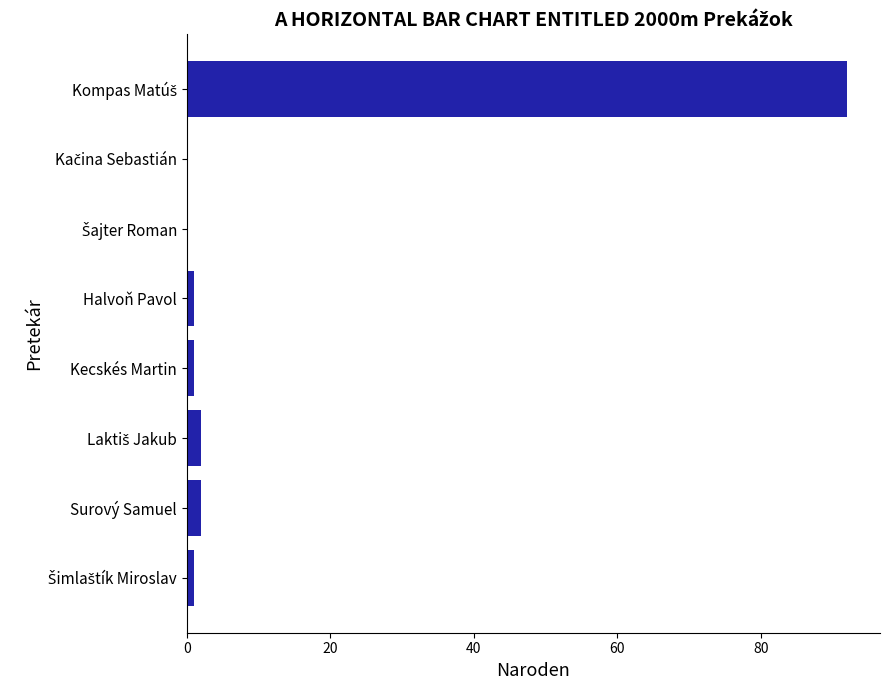

What is the maximum value shown in the chart?

92